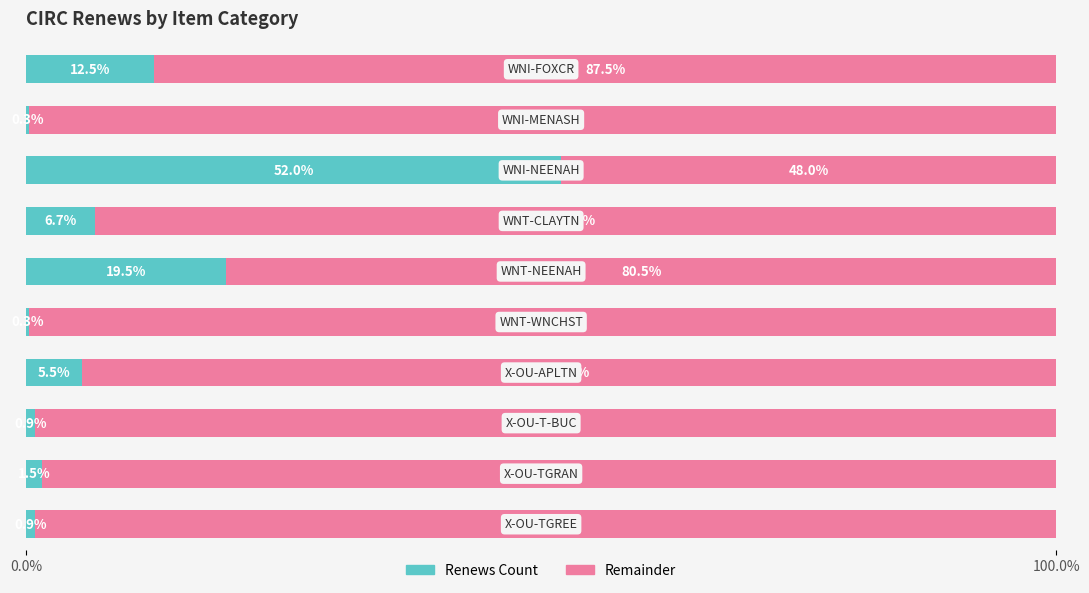

What is the highest value of the Renews Count series?

52.0